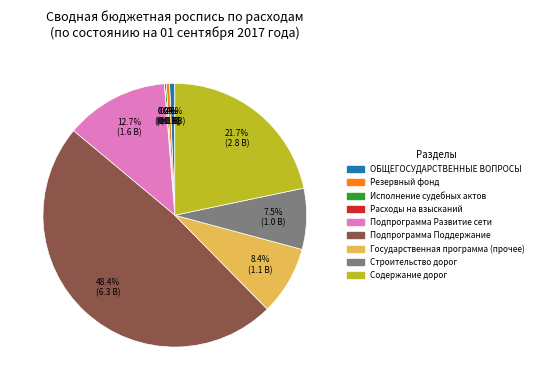

Is there a majority slice in this chart?

No